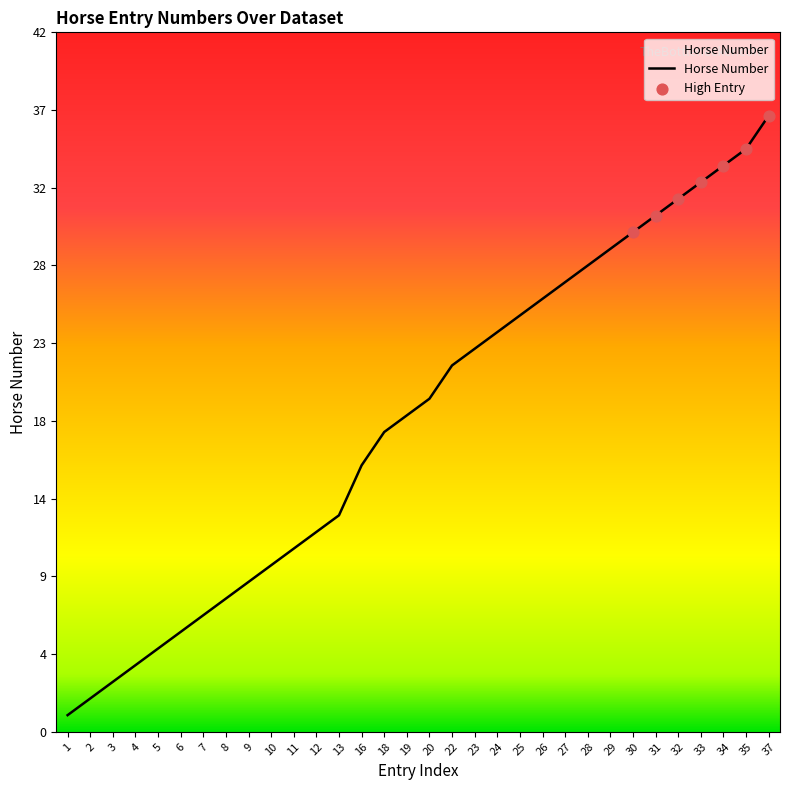

Does the chart have visible grid lines?

No